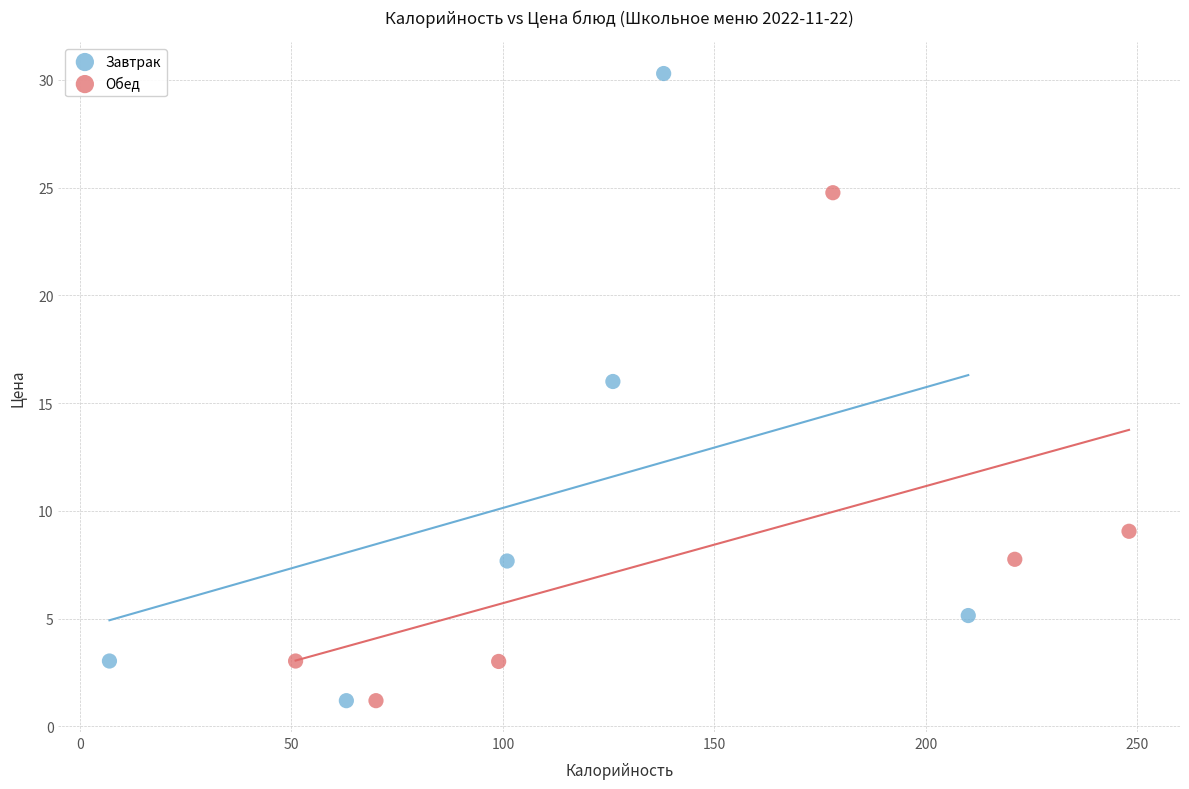

Which series reaches the maximum Y coordinate?

Завтрак